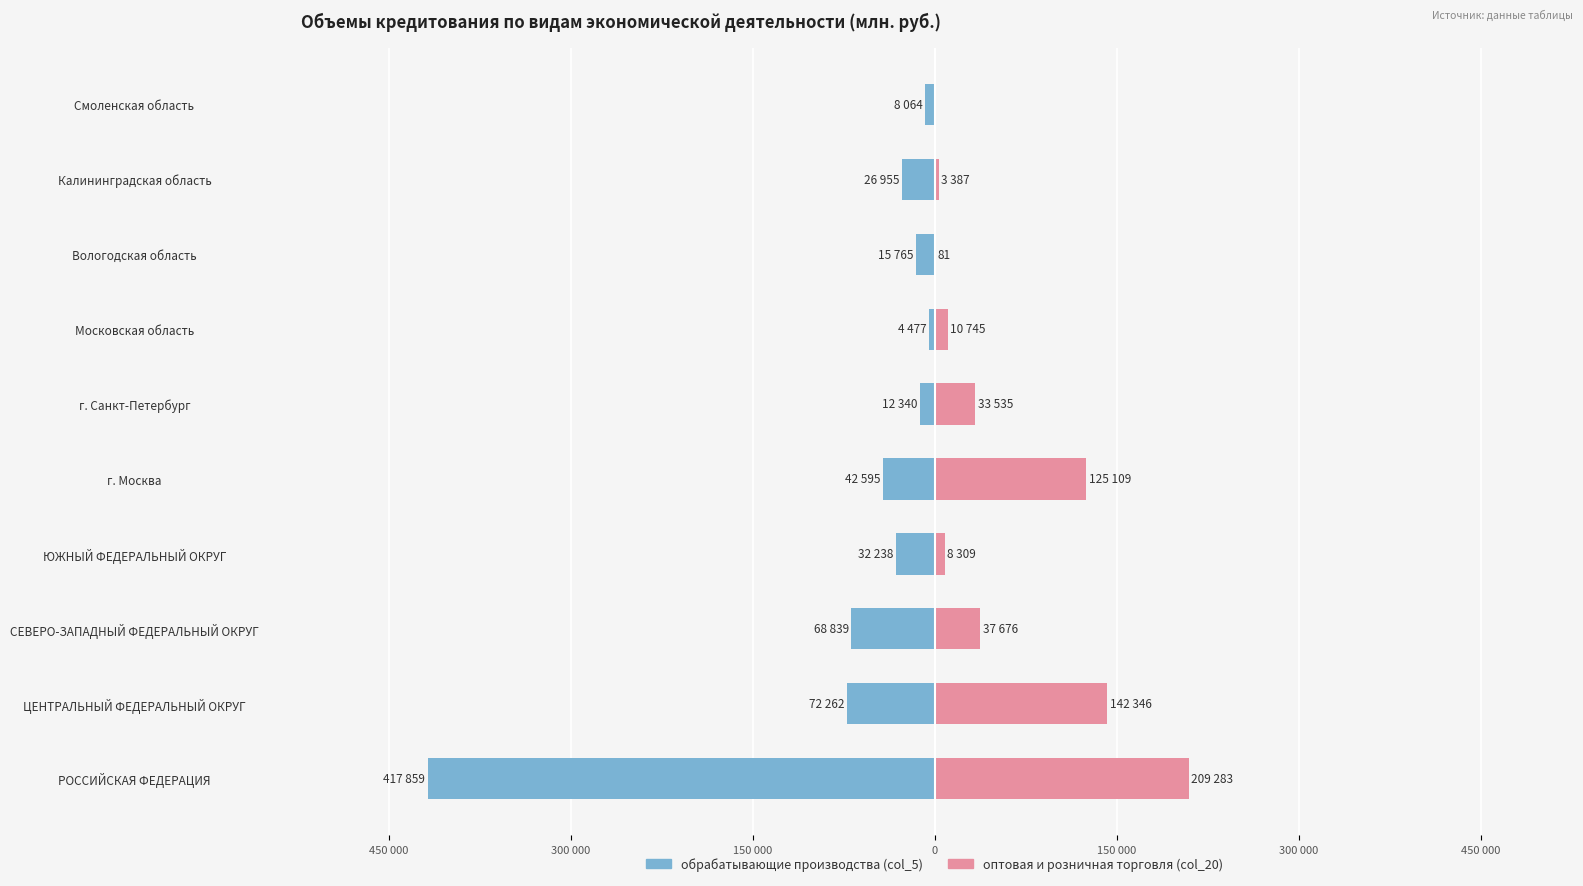

Which series has the widest spread of values?

обрабатывающие производства (col_5)